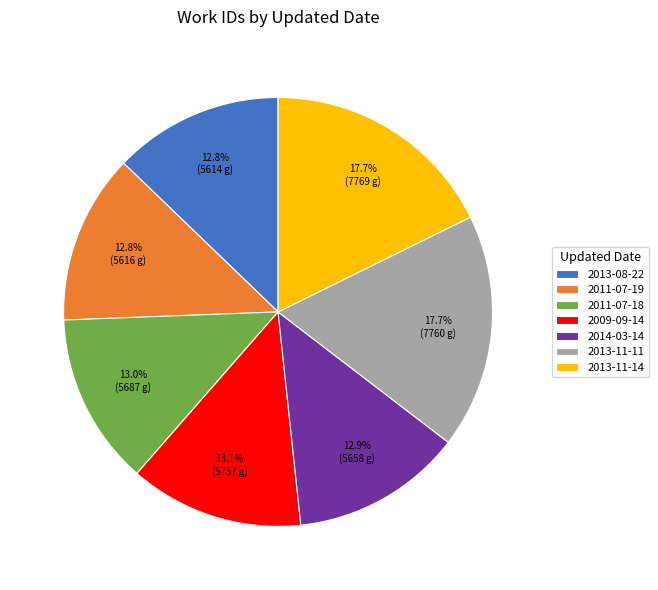

Approximately how many times larger is the value at 2013-08-22 compared to 2011-07-19?

1.0